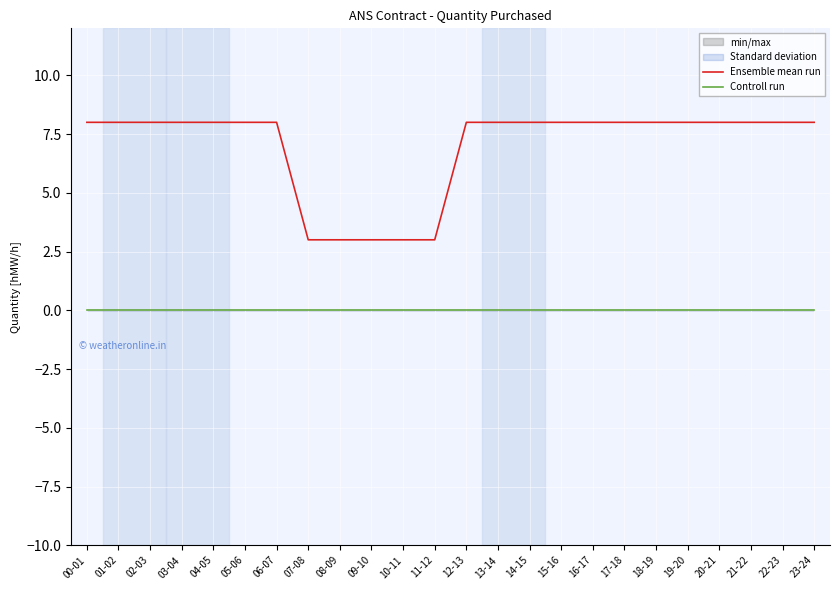

At which category does the chart reach its minimum across all series?

00-01